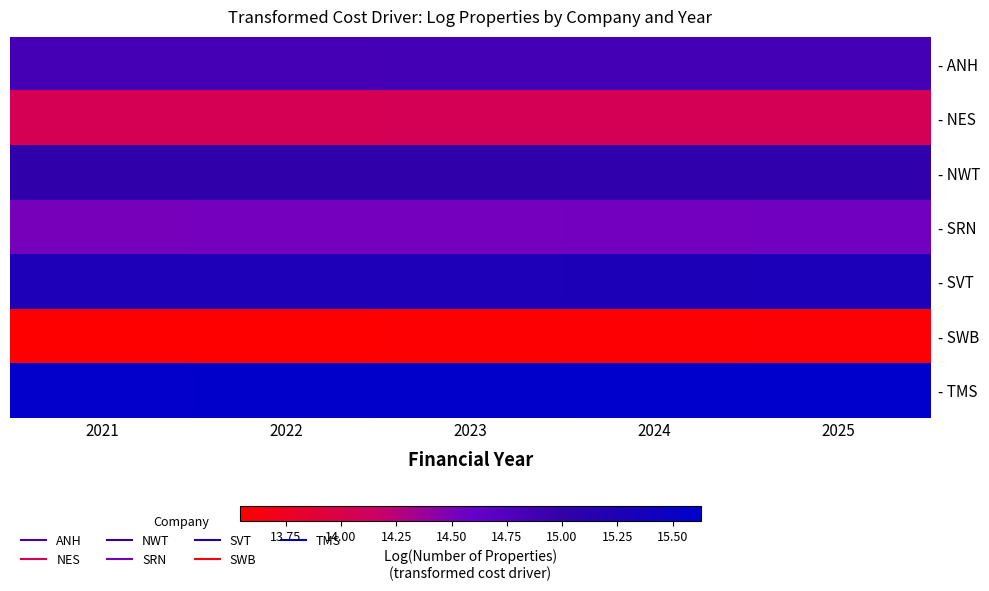

At which category does the chart reach its minimum across all series?

2021